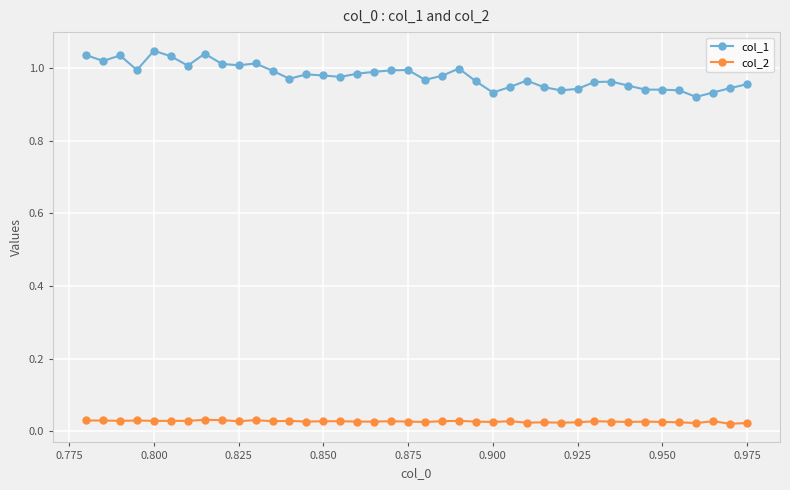

Which series has the widest spread of values?

col_1